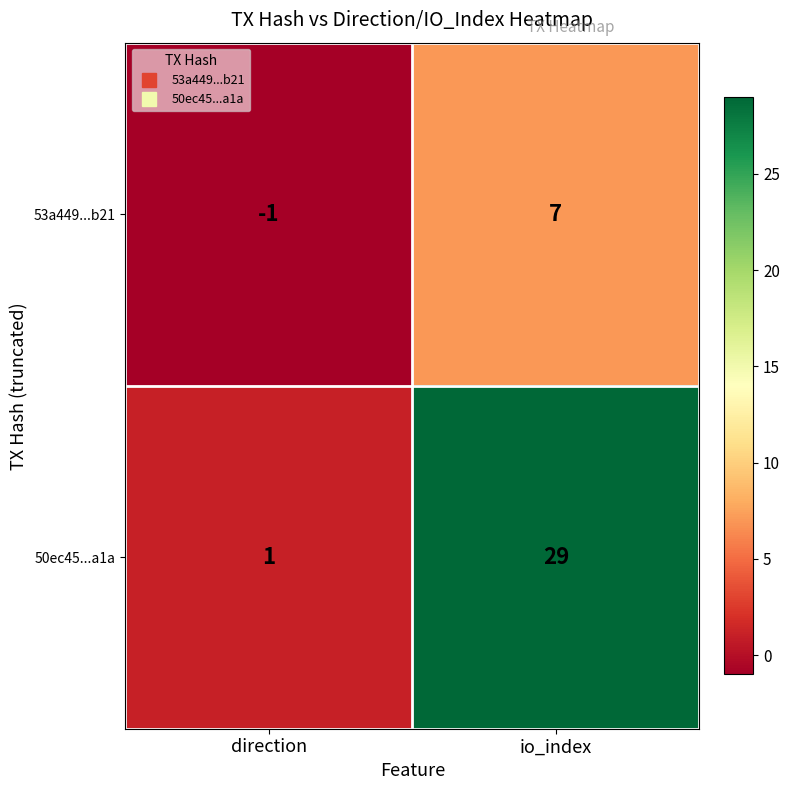

What is the highest value of the 53a449...b21 series?

7